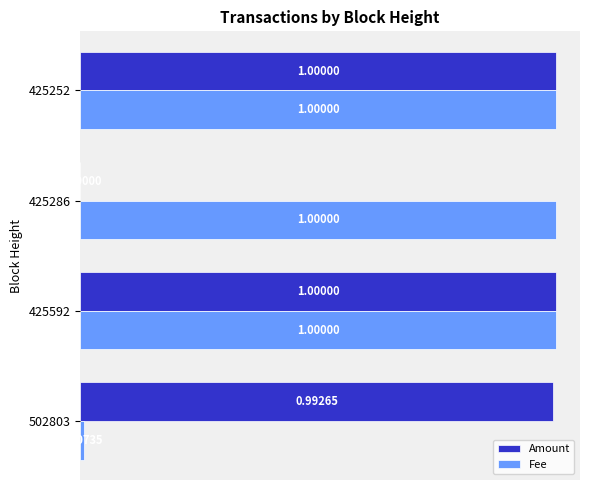

What is the sum of all Fee values?

3.0